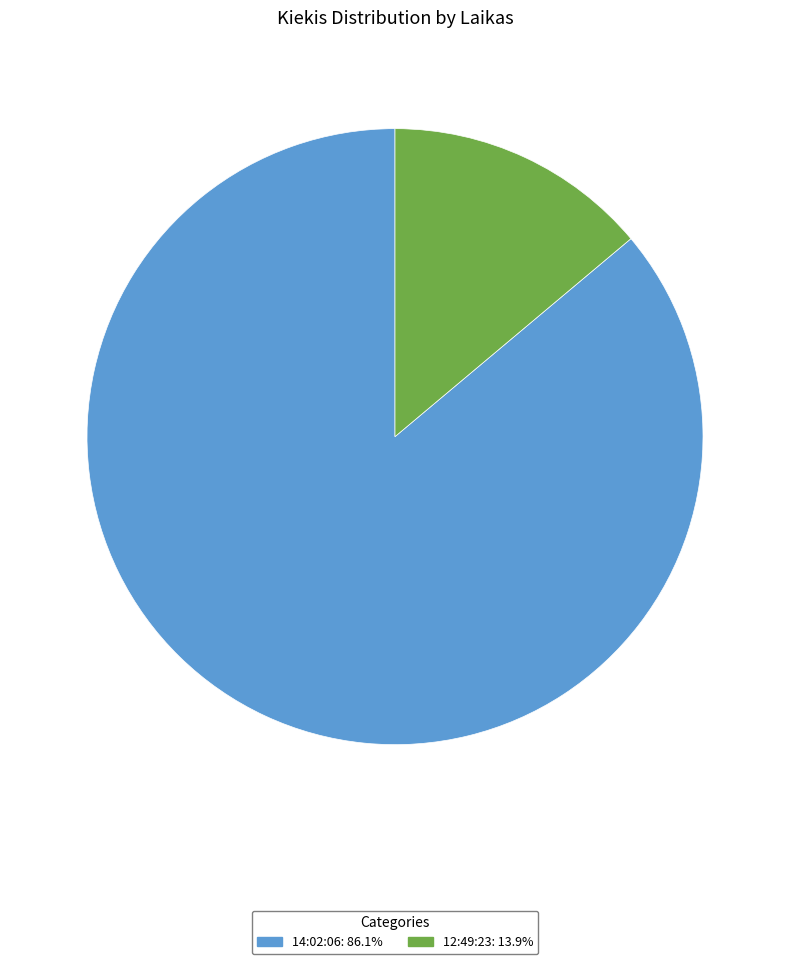

Approximately how many times larger is the value at 14:02:06 compared to 12:49:23?

6.2